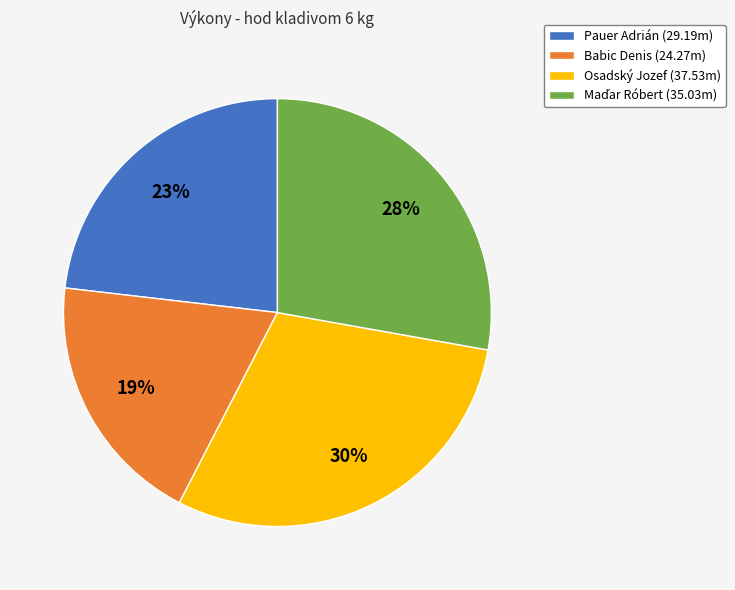

How many slices are in this pie chart?

4